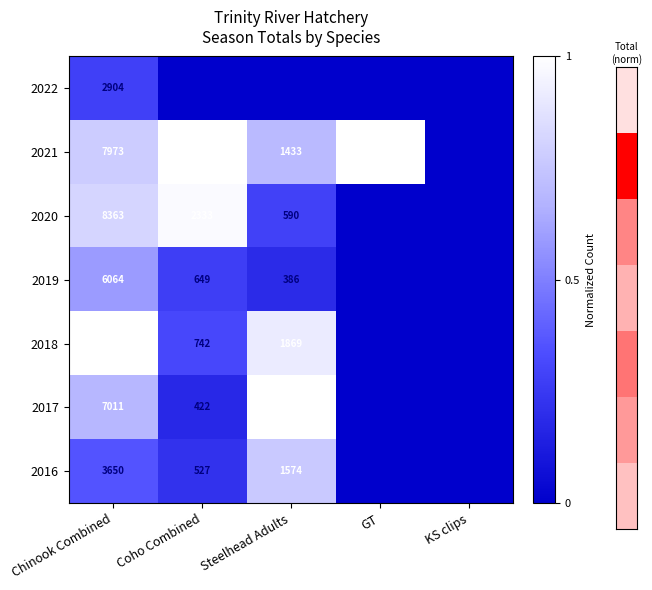

Is the value of 2018 at Chinook Combined greater than the value of 2017 at Chinook Combined?

Yes